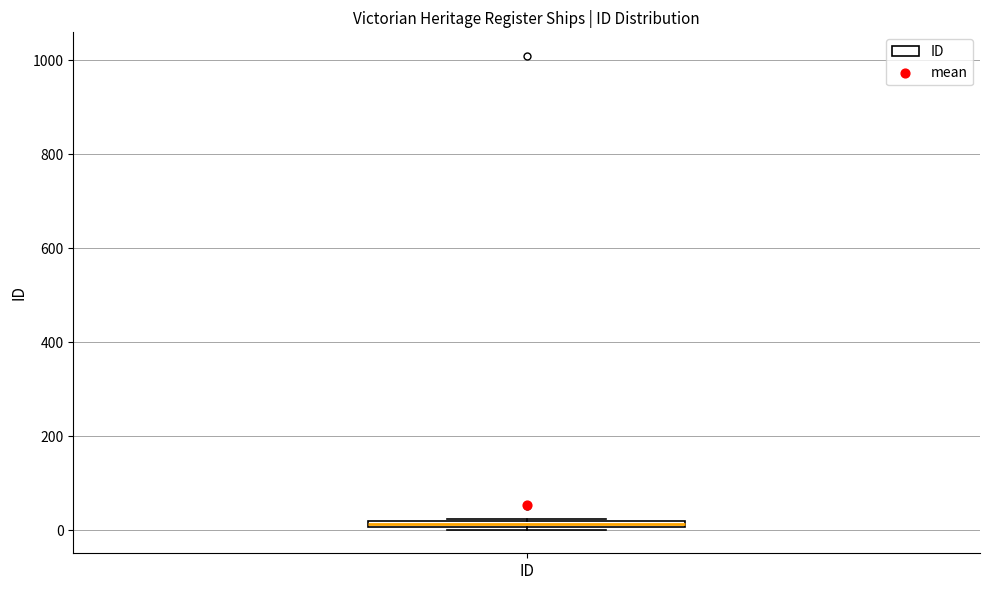

Where is the upper edge of the box for ID on the y-axis? The values are not printed on the chart, so give them approximately, as read against the axis.

20